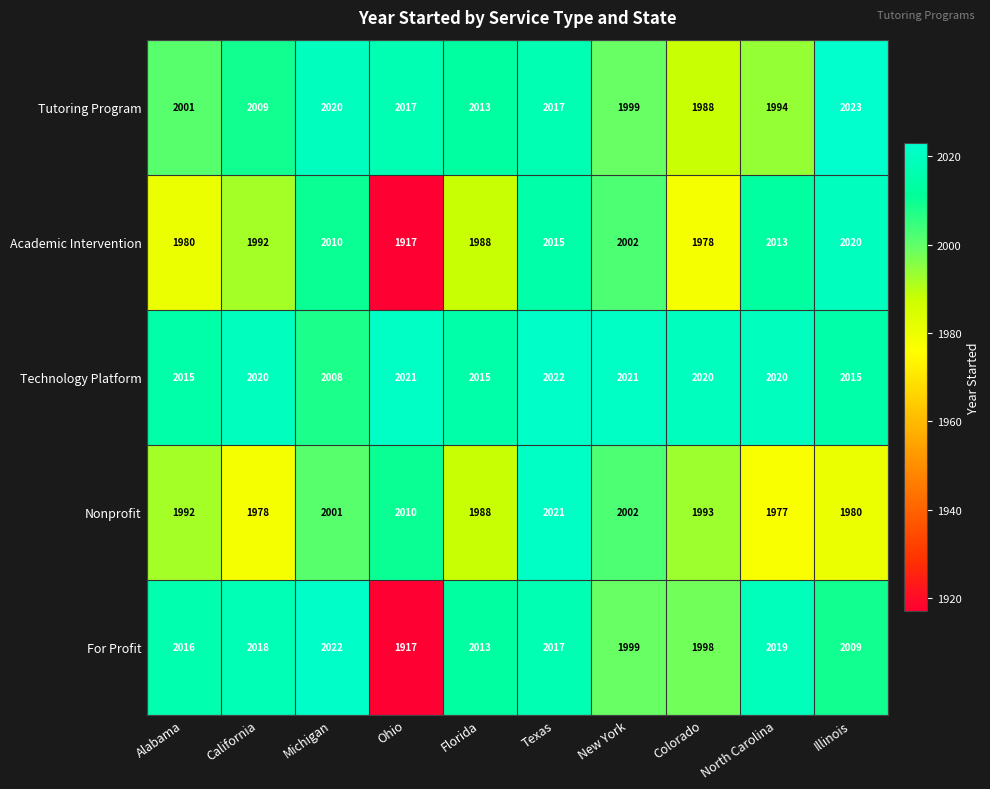

How many series are shown in this chart?

5